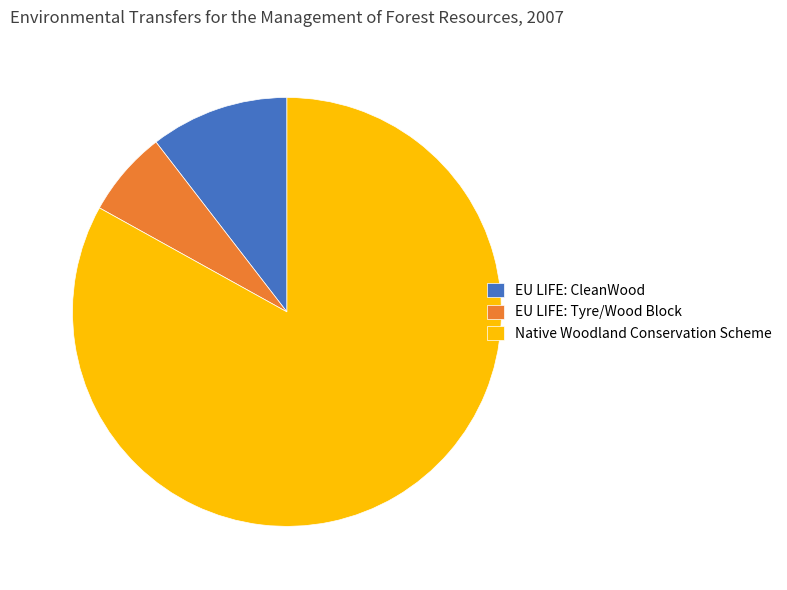

Rank the categories by value from lowest to highest.

EU LIFE: Tyre/Wood Block, EU LIFE: CleanWood, Native Woodland Conservation Scheme